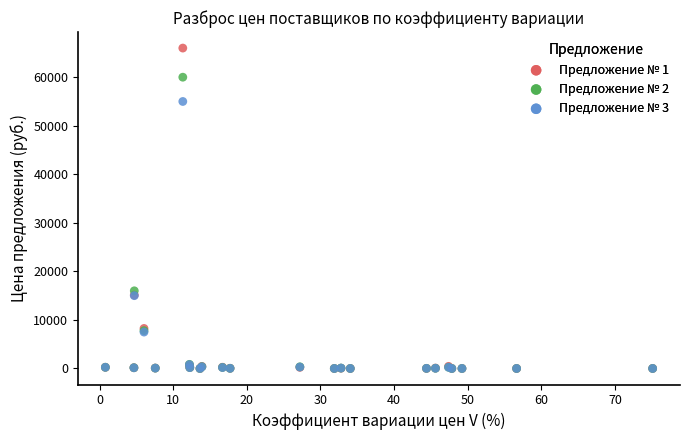

Which series reaches the maximum Y coordinate?

Предложение № 1